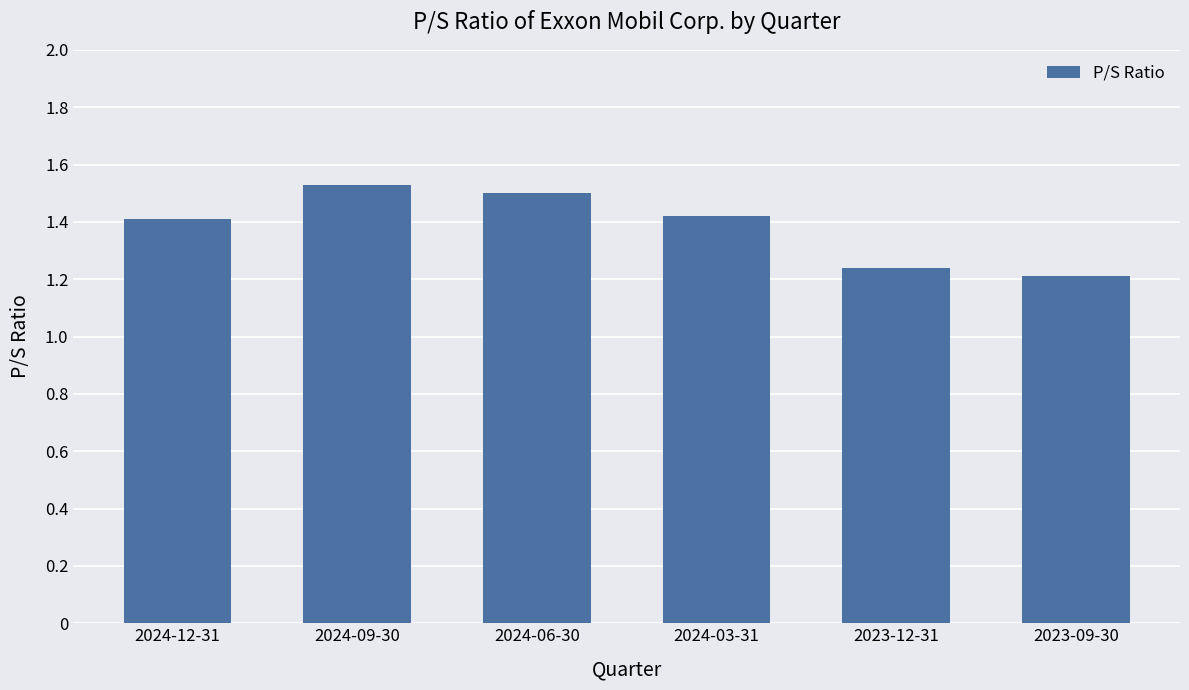

Count the number of data series in this chart.

1